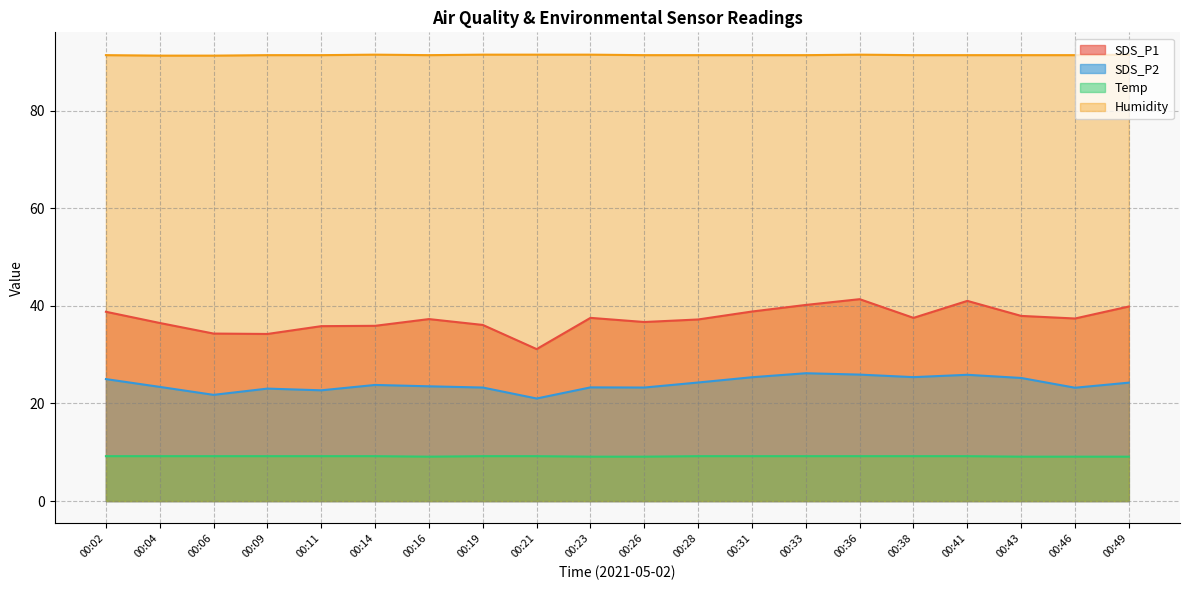

Rank the series at 00:38 from highest to lowest value.

Humidity, SDS_P1, SDS_P2, Temp